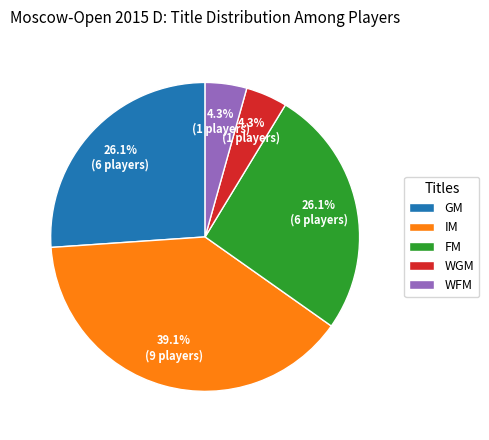

Which slice is the largest?

IM